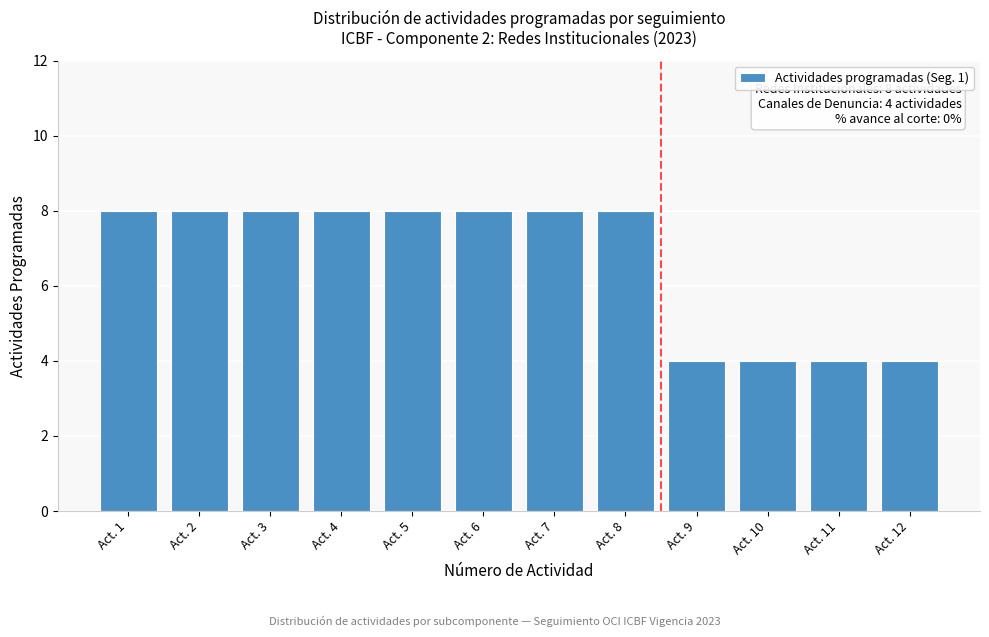

Reading left to right, transcribe all the data shown in this chart.

Act. 1=8	Act. 2=8	Act. 3=8	Act. 4=8	Act. 5=8	Act. 6=8	Act. 7=8	Act. 8=8	Act. 9=4	Act. 10=4	Act. 11=4	Act. 12=4